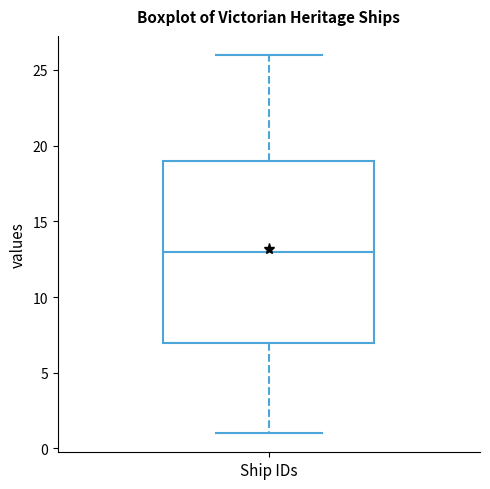

Where is the lower edge of the box for Ship IDs on the y-axis? The values are not printed on the chart, so give them approximately, as read against the axis.

7